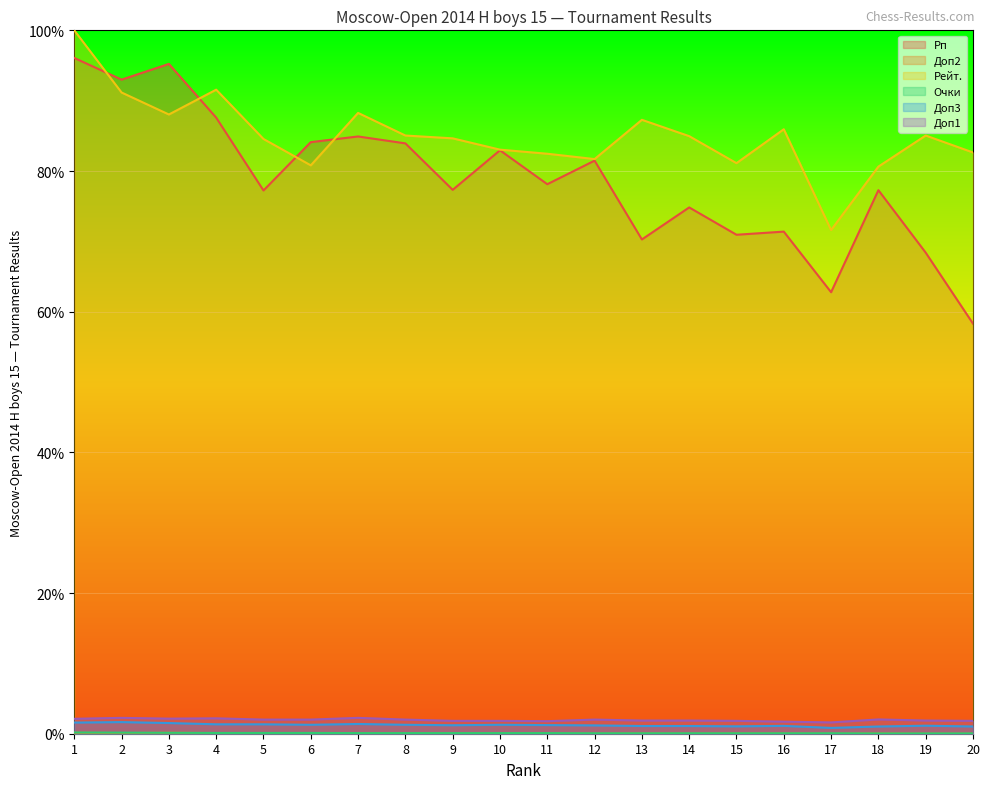

Where is Доп2 nearest to the value 0?

12